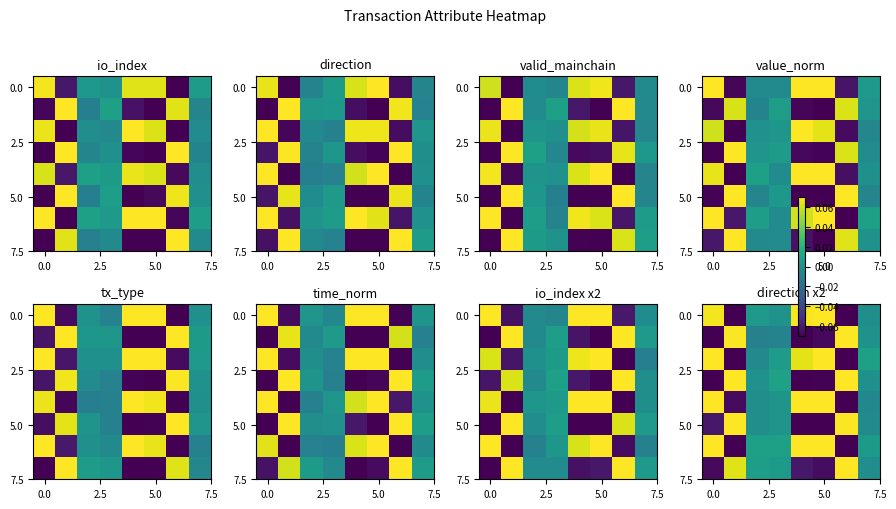

How many categories are shown in the chart?

8